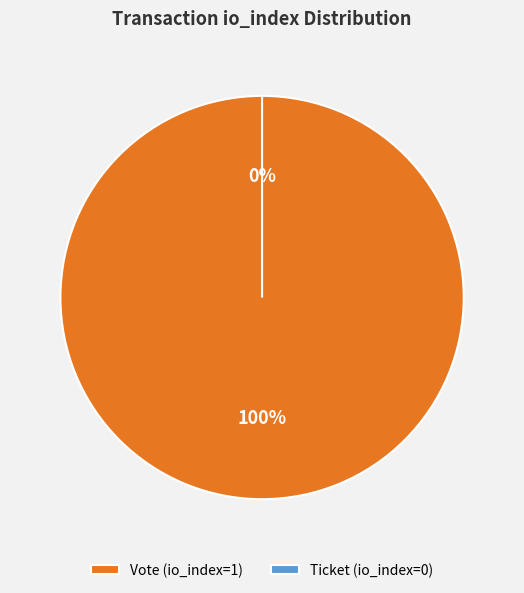

The Vote (io_index=1) slice represents 100% of the pie. True or false?

True